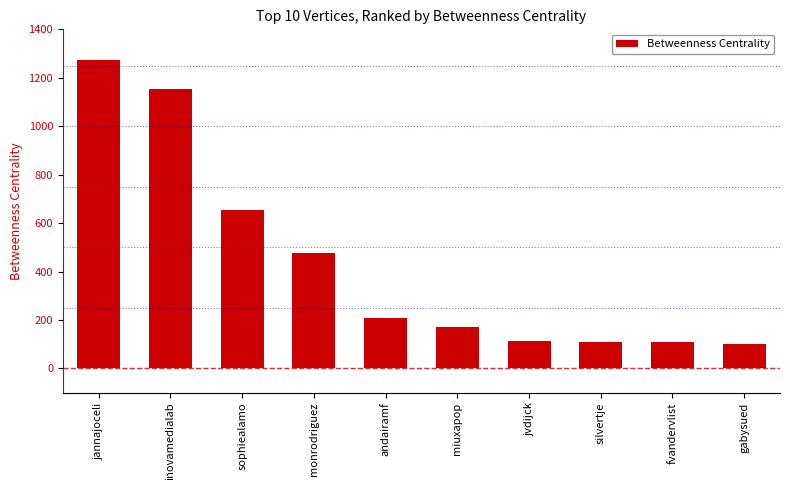

What is the minimum value shown in the chart?

102.5